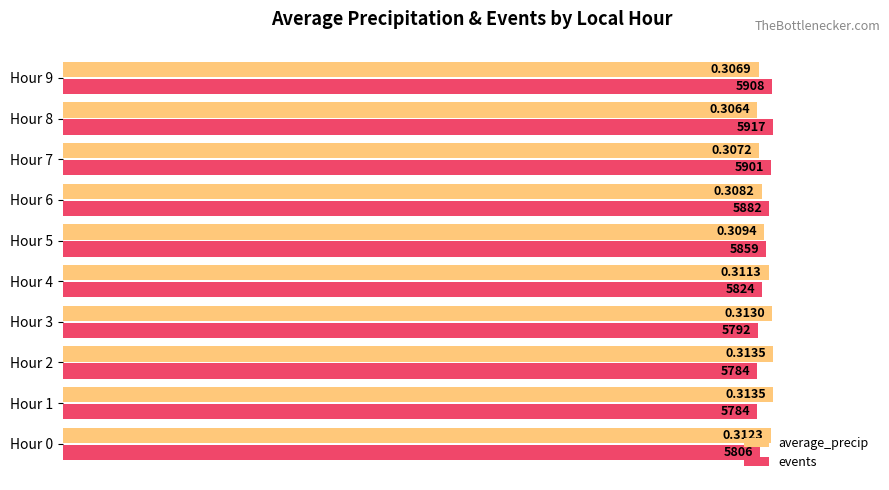

Reading right to left, extract all data points from this chart.

average_precip: 97.9	97.8	98.0	98.3	98.7	99.3	99.9	100.0	100.0	99.6
events: 99.8	100.0	99.7	99.4	99.0	98.4	97.9	97.8	97.8	98.1